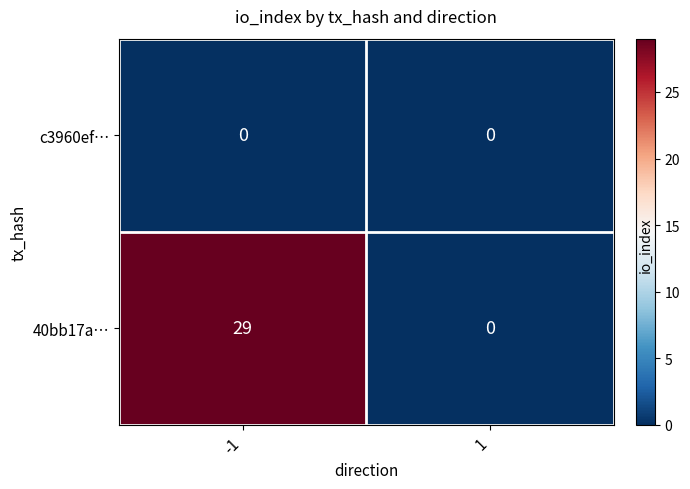

Which series has the largest total across all categories?

40bb17a…